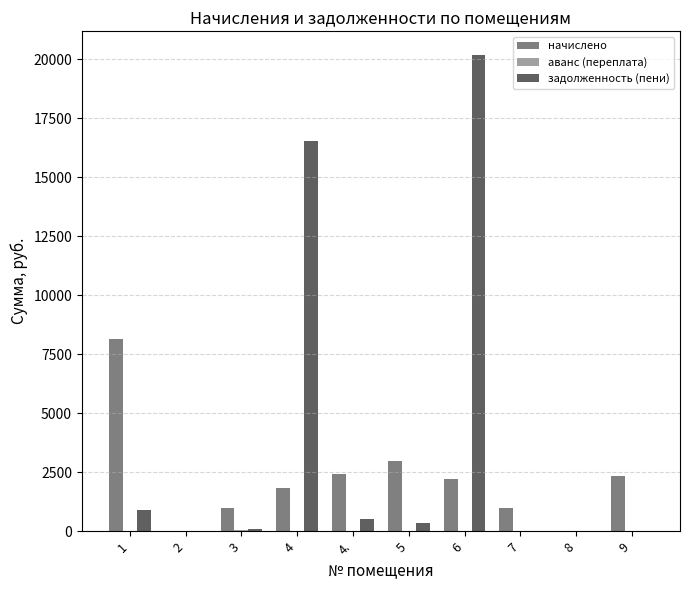

What is the maximum value shown in the chart?

20176.6